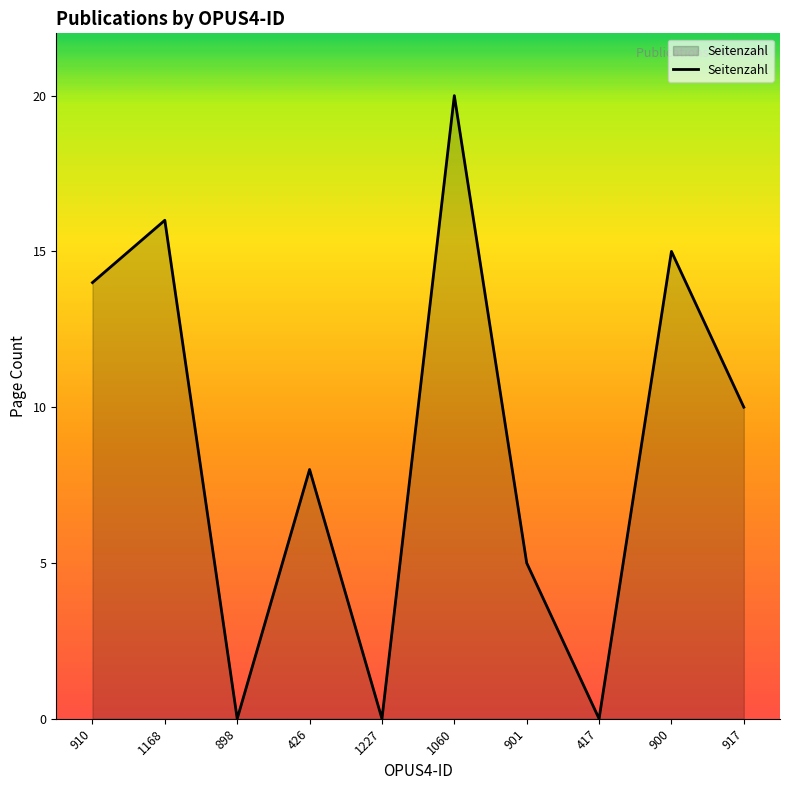

Which label corresponds to the largest value in the chart?

1060